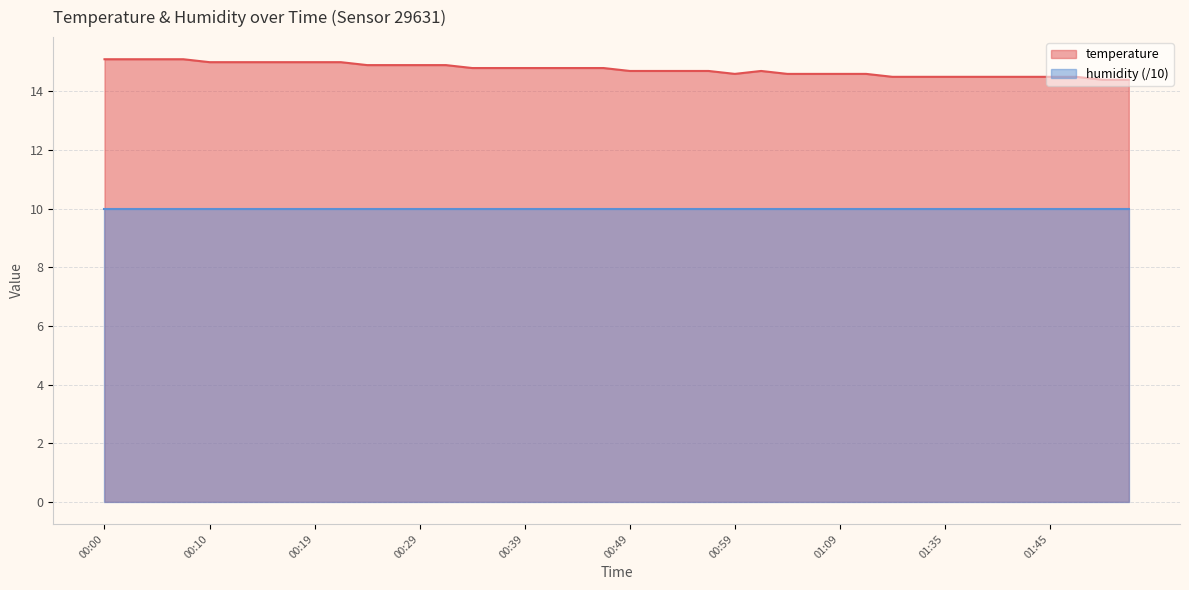

Which series has the largest total across all categories?

temperature